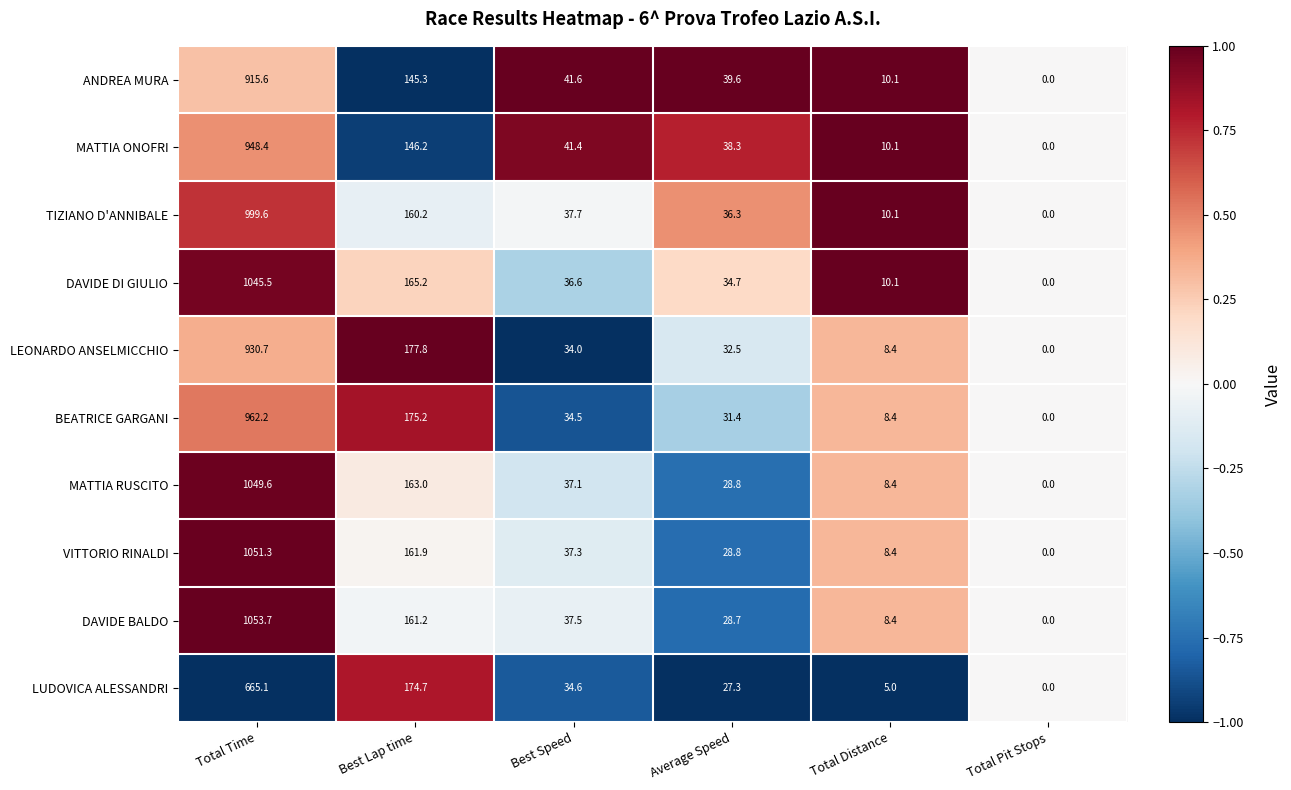

How many data points does each series have?

6